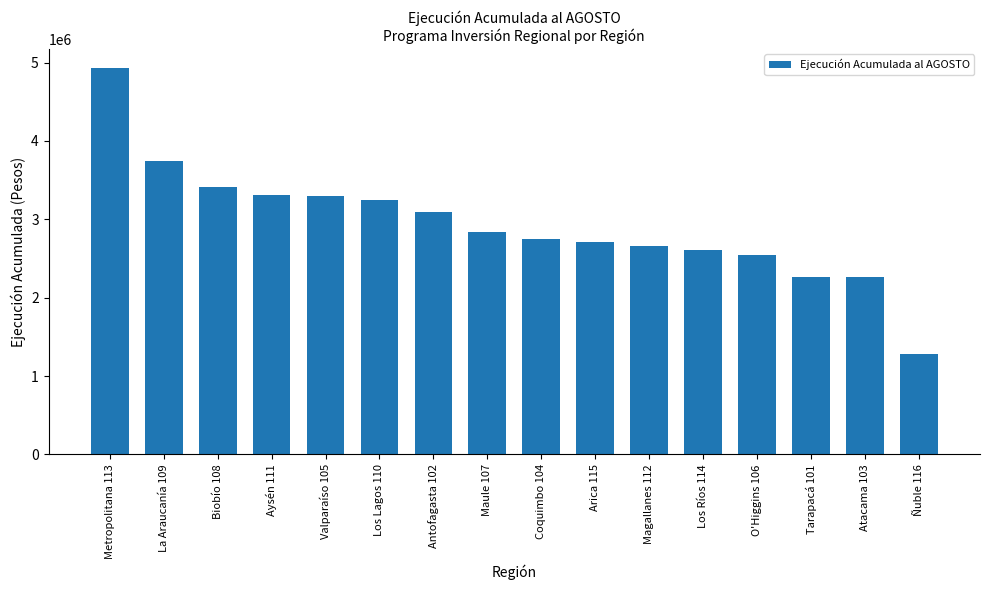

At which category does the chart reach its minimum across all series?

Ñuble 116